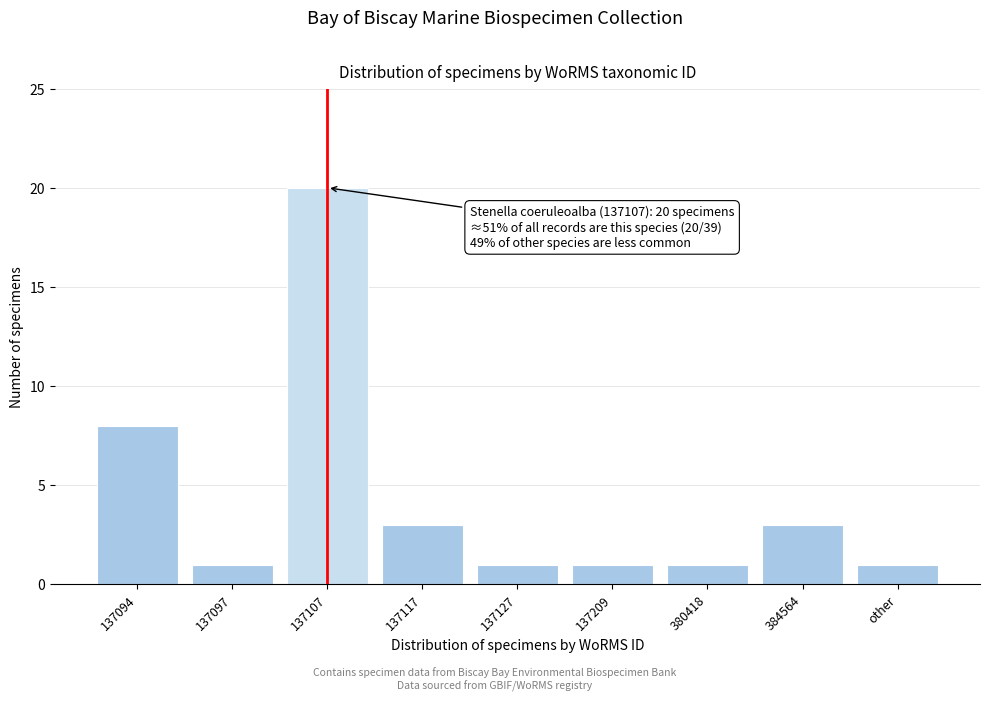

Reading left to right, transcribe all the data shown in this chart.

8	1	20	3	1	1	1	3	1